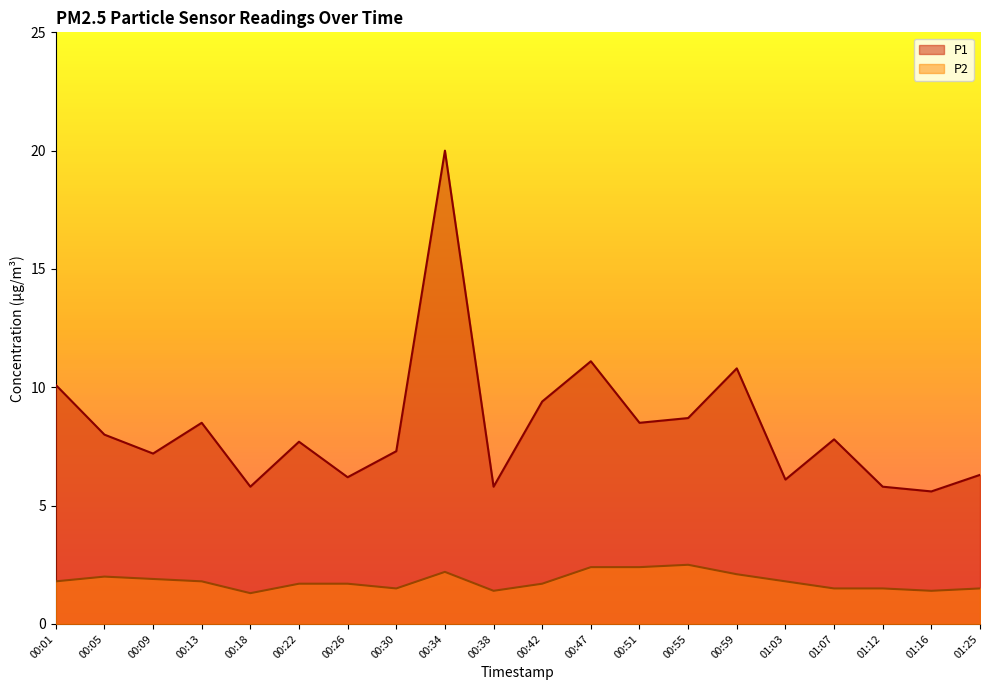

Does the chart display data point markers on the line(s)?

No